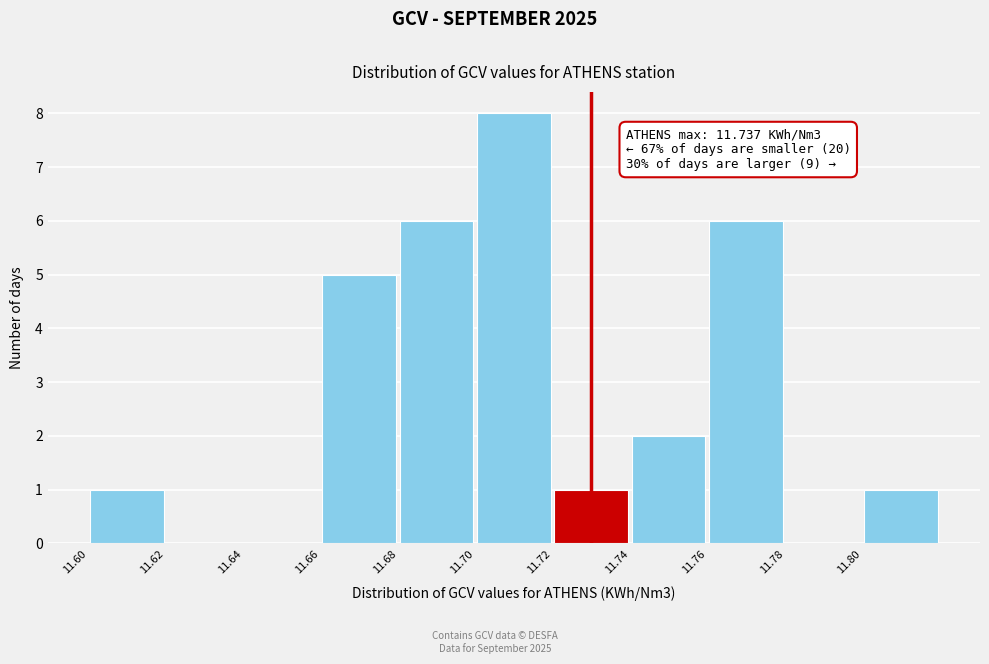

Over which range of the x-axis is the bar tallest?

11.70 to 11.72